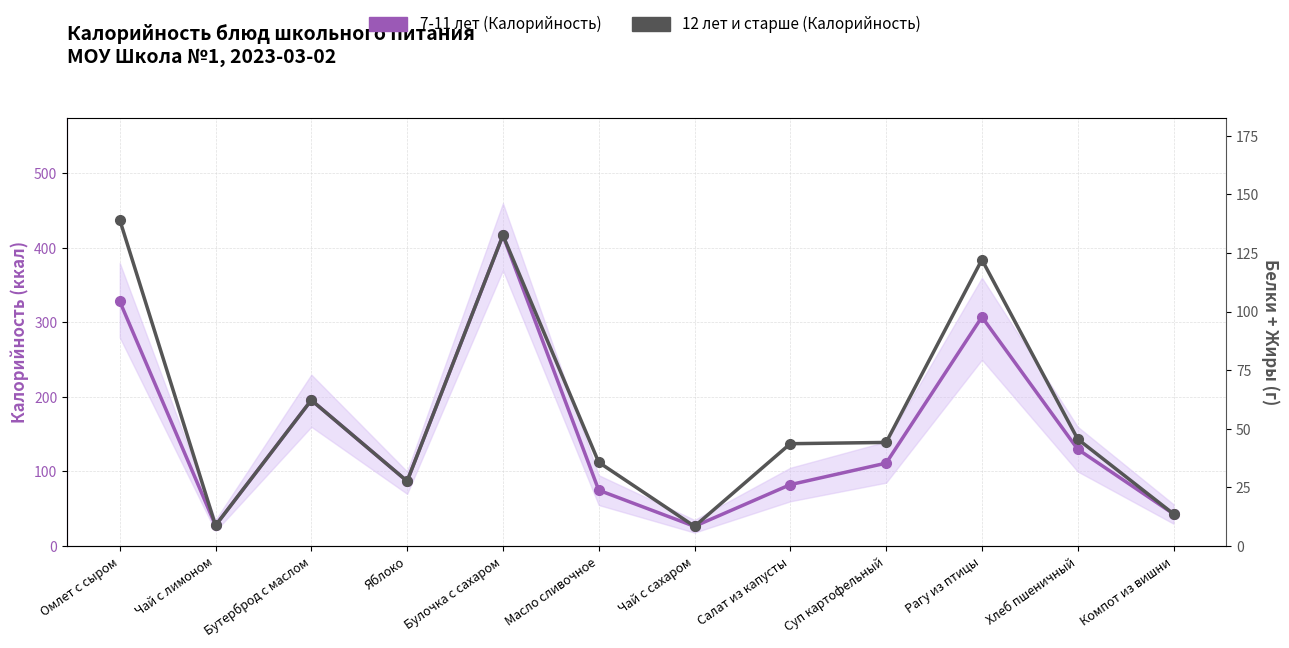

Between Масло сливочное and Хлеб пшеничный, which is larger?

Хлеб пшеничный